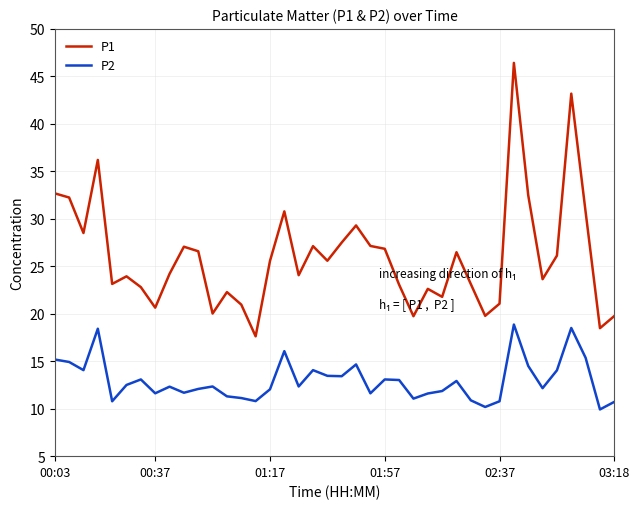

List the series in order of their peak value, highest first.

P1, P2